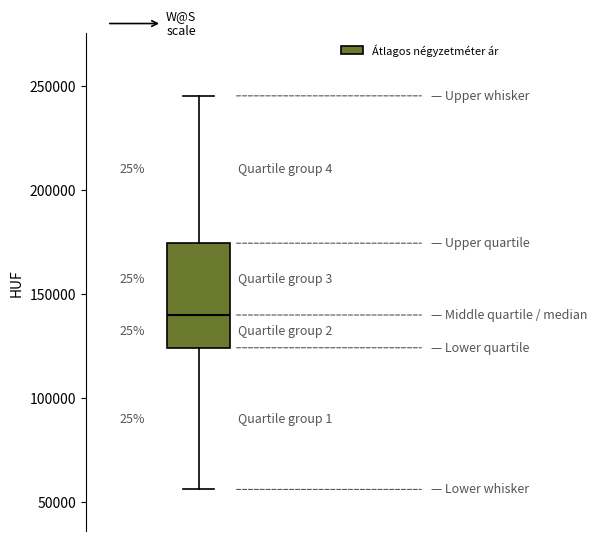

Where is the lower edge of the box on the y-axis? The values are not printed on the chart, so give them approximately, as read against the axis.

125000